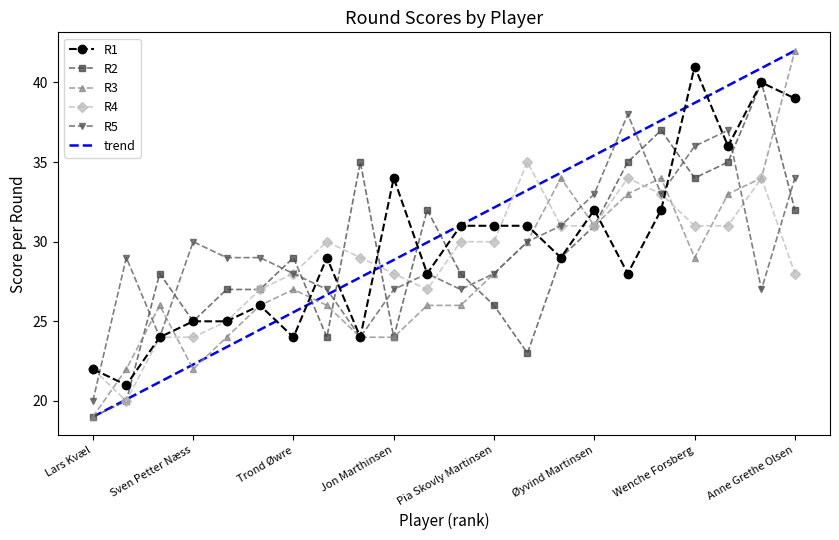

What is the minimum value for R3?

19